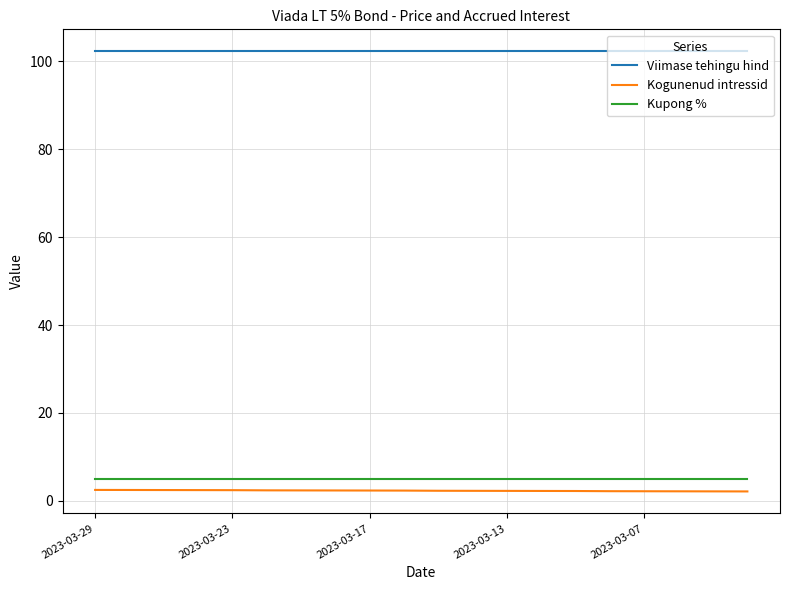

True or false: Kupong % and Viimase tehingu hind cross at least once.

False